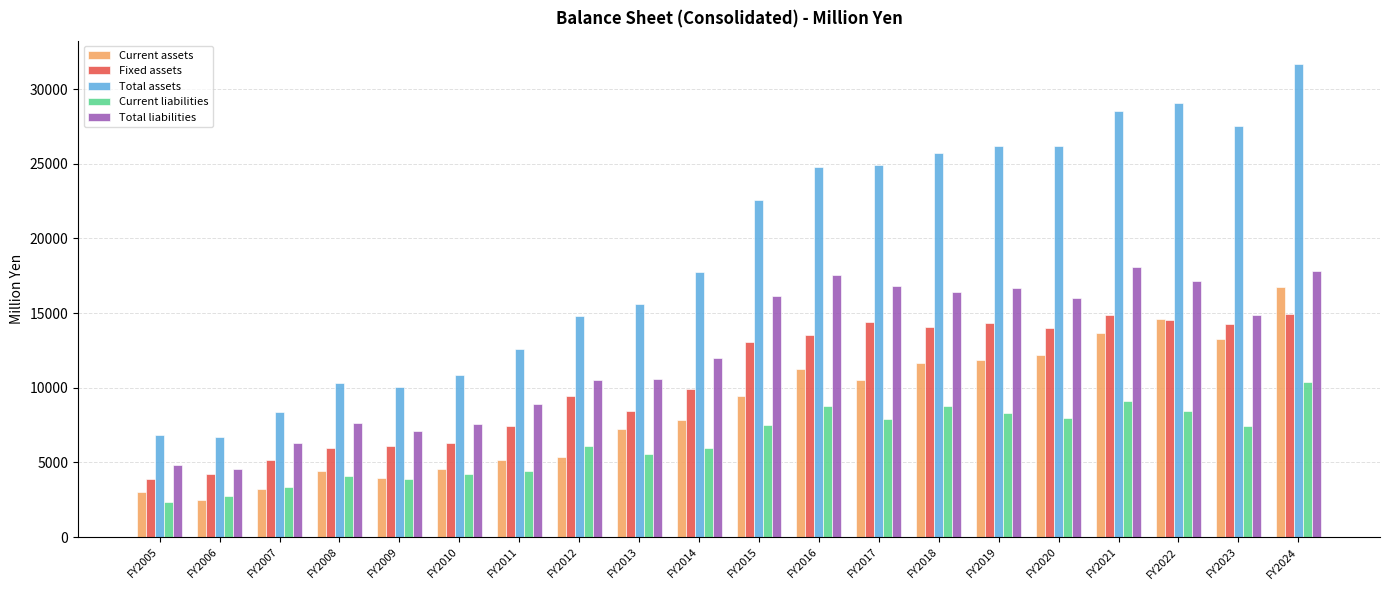

What is the maximum value for Total assets?

31659